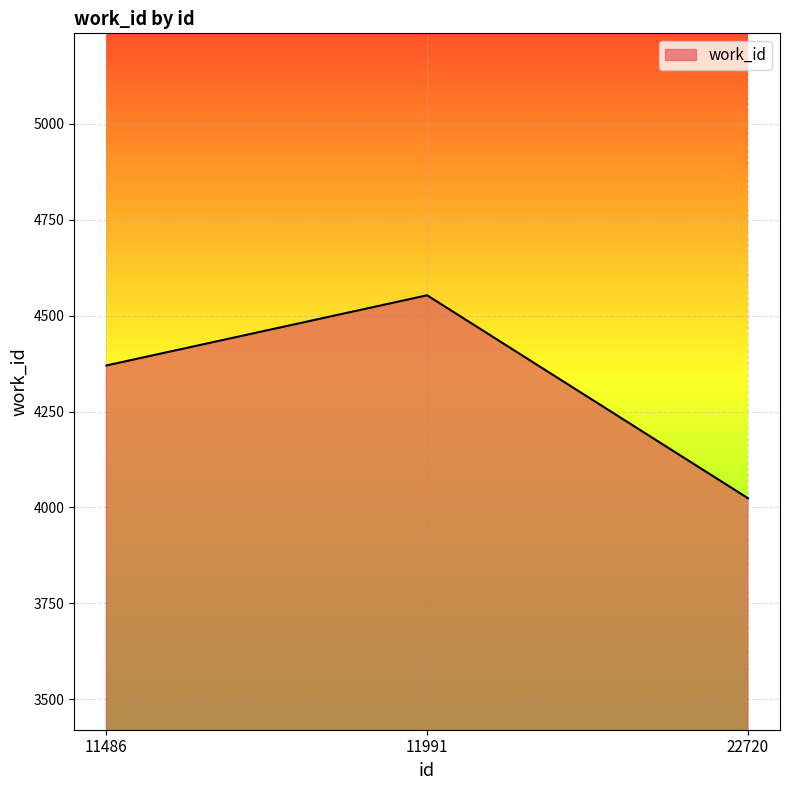

At which category does the chart reach its peak across all series?

11991